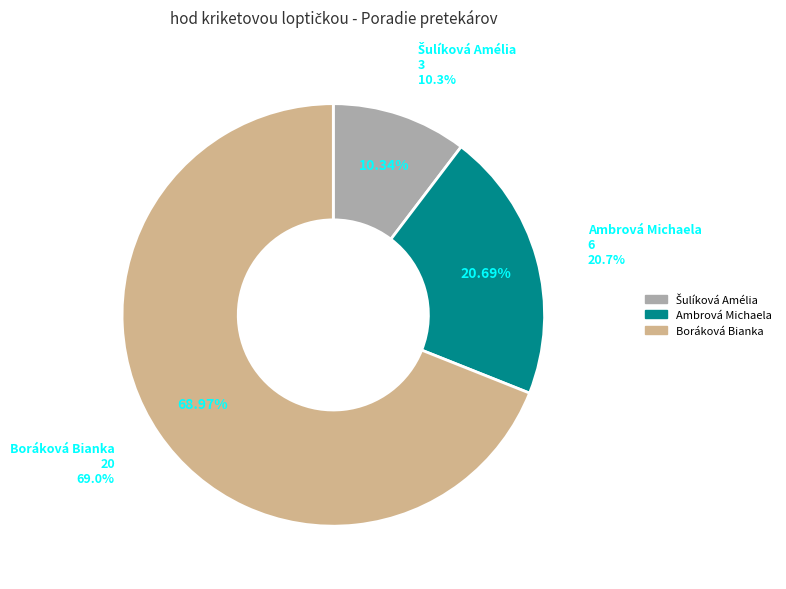

To the nearest percent, what is the average slice percentage?

33%